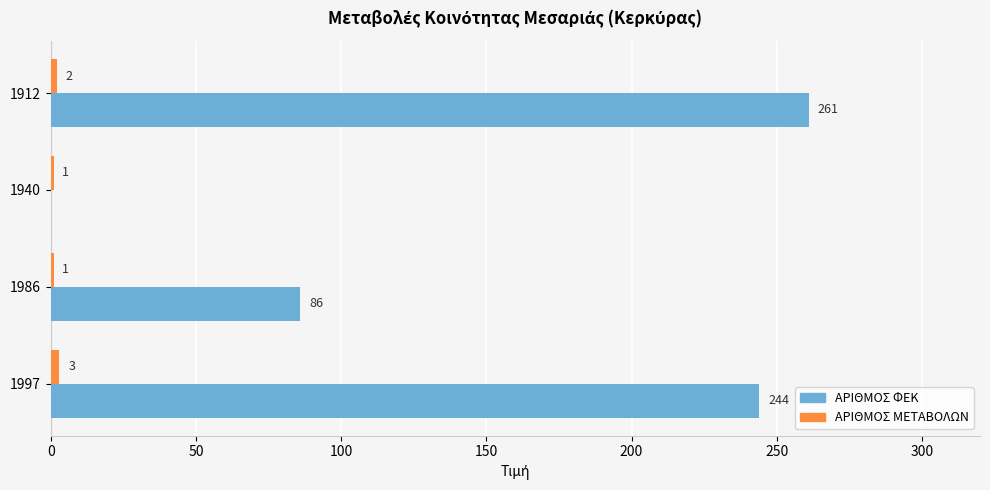

What is the sum of all ΑΡΙΘΜΟΣ ΦΕΚ values?

591